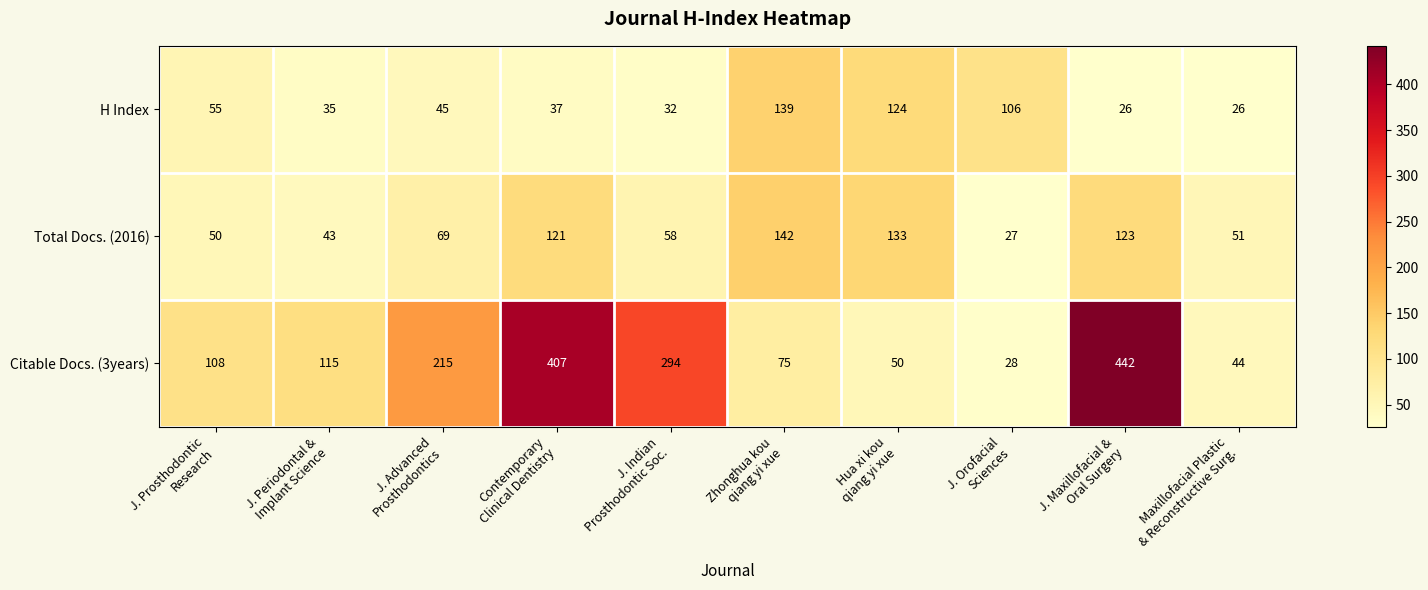

Rank the series by their average value, from lowest to highest.

H Index, Total Docs. (2016), Citable Docs. (3years)